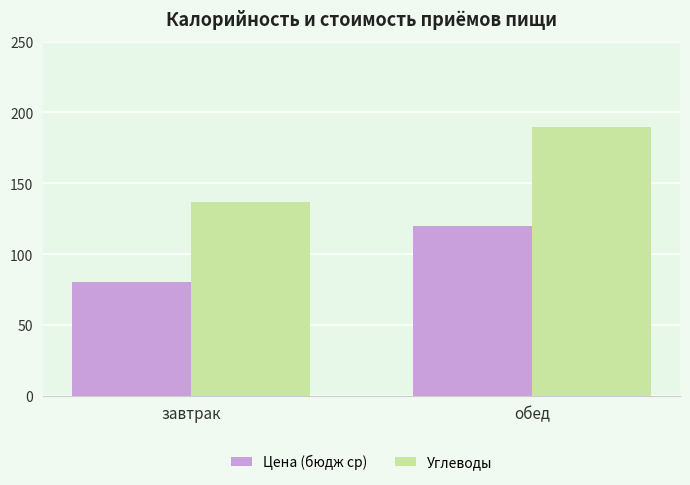

The Цена (бюдж ср) series shows 212.8 at обед. True or false?

False